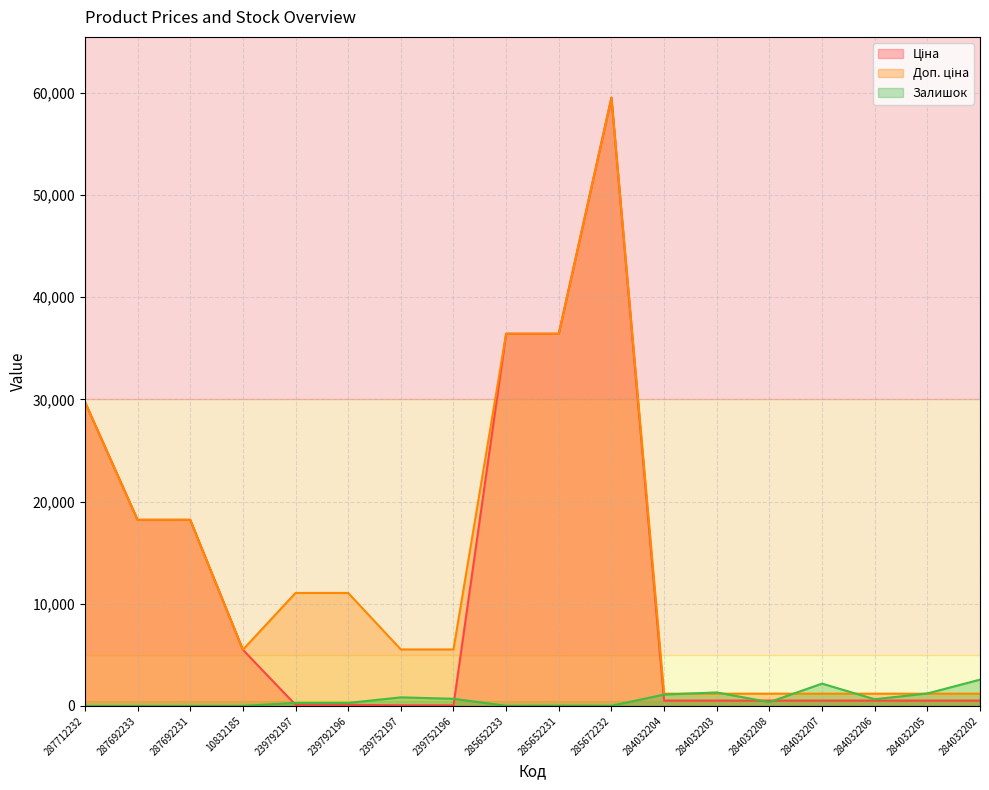

Count the number of categories in the chart.

18